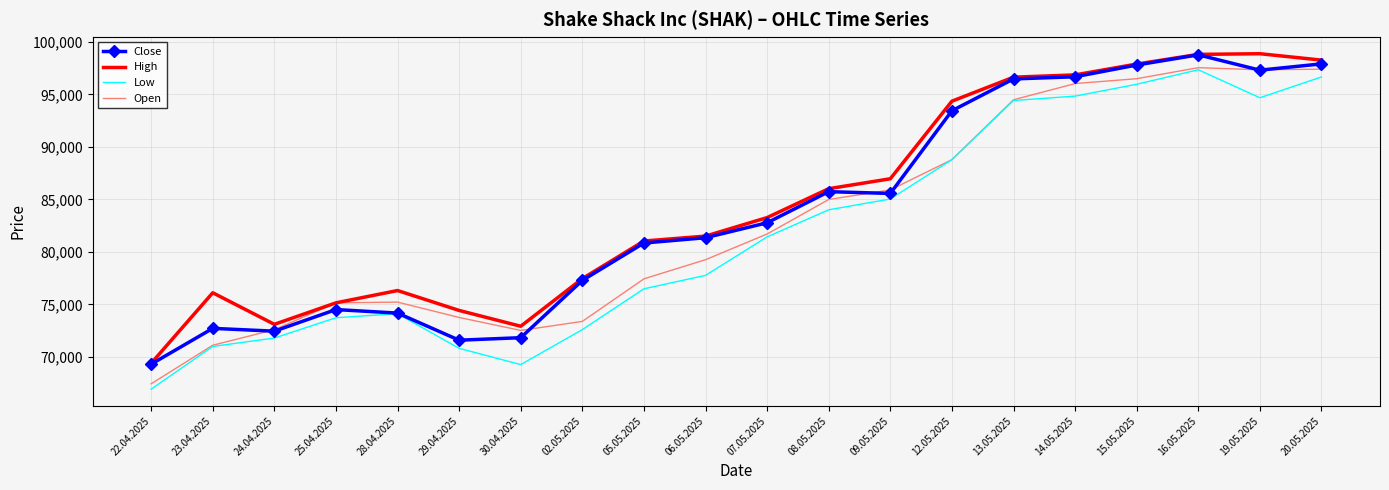

At which label is Low closest to 82133?

07.05.2025